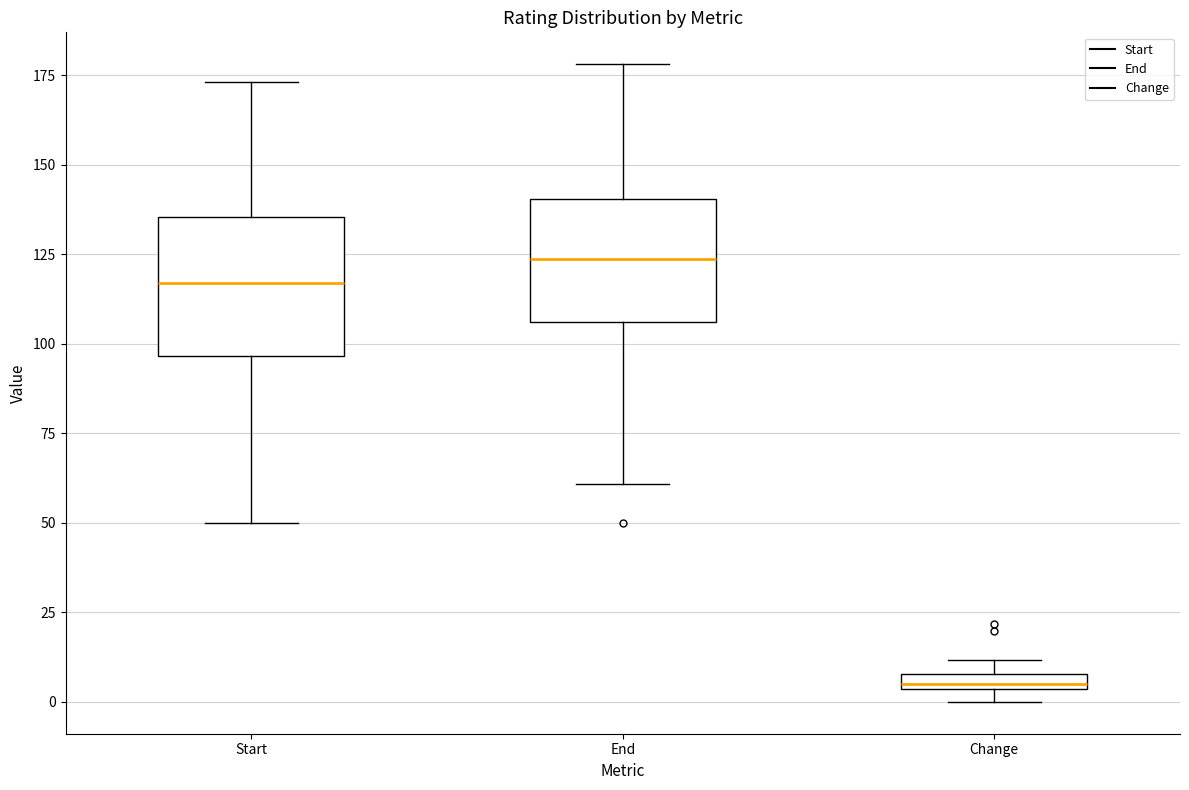

Which box has the highest median line?

End